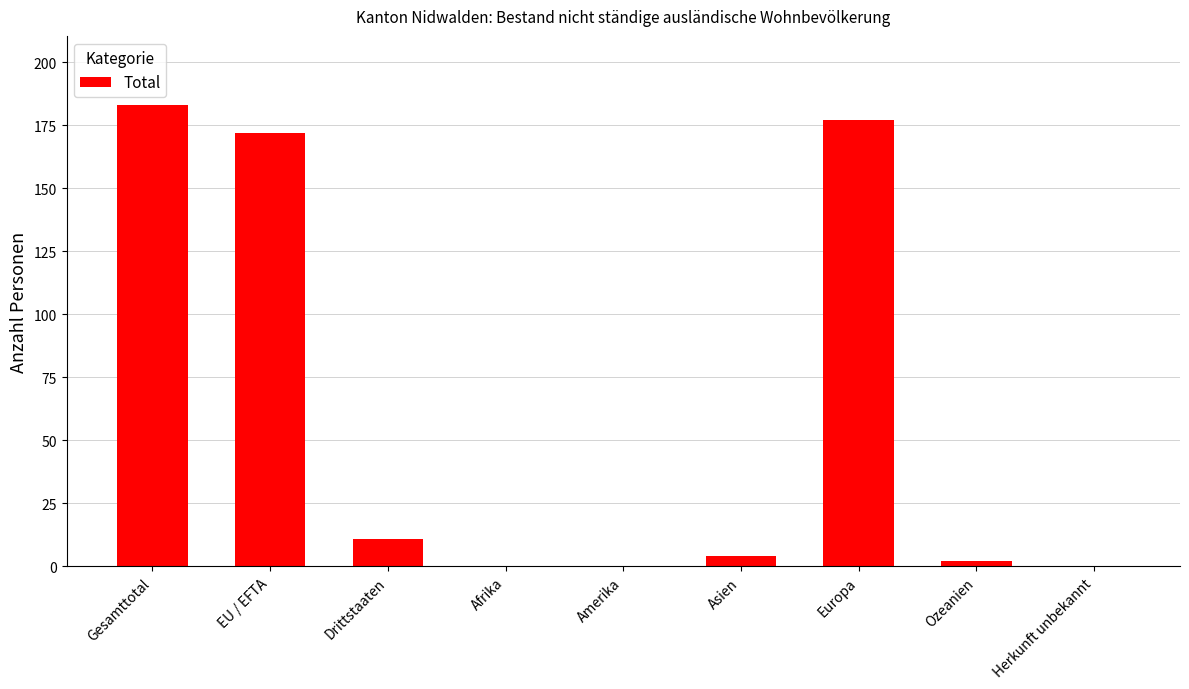

What is the sum of all values?

549